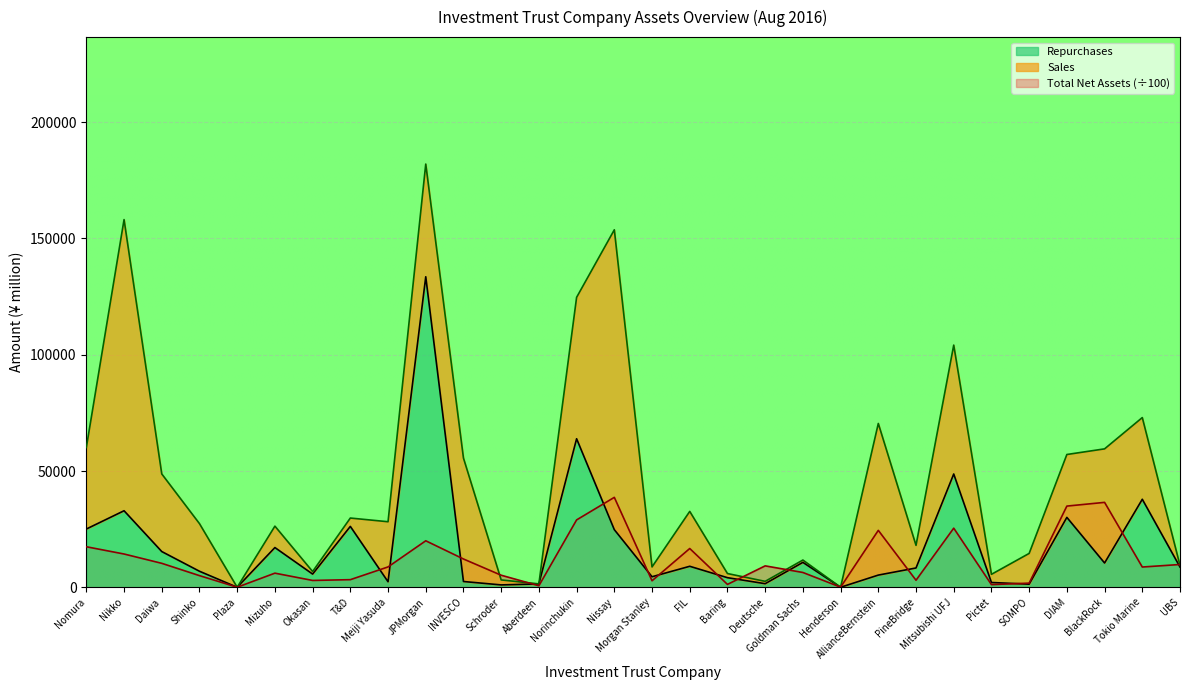

True or false: Repurchases has a value of 66487.3 at Tokio Marine.

False